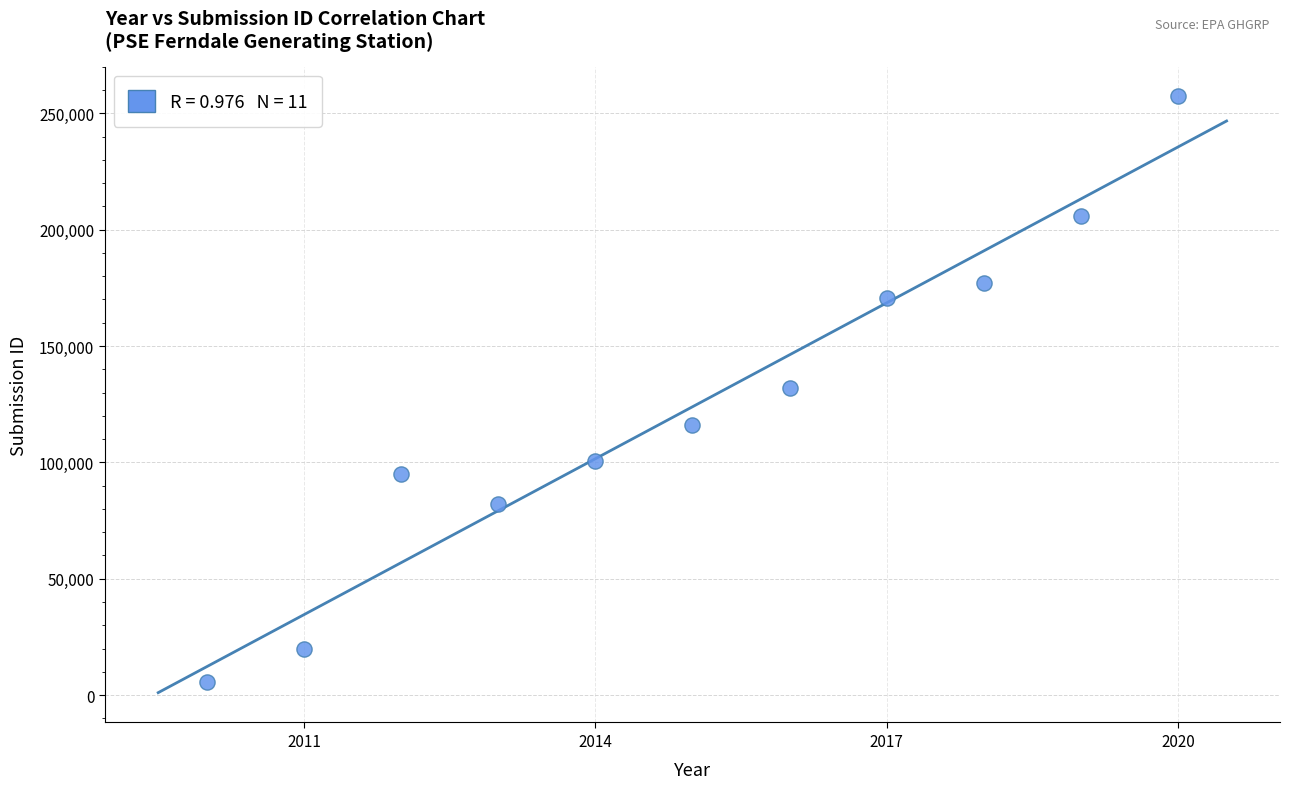

What is the average Y value?

123870